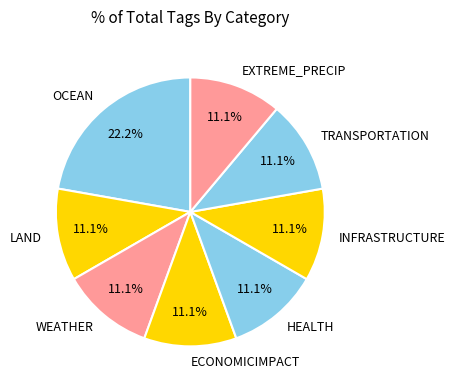

What percentage is the TRANSPORTATION slice, to the nearest percent?

11%